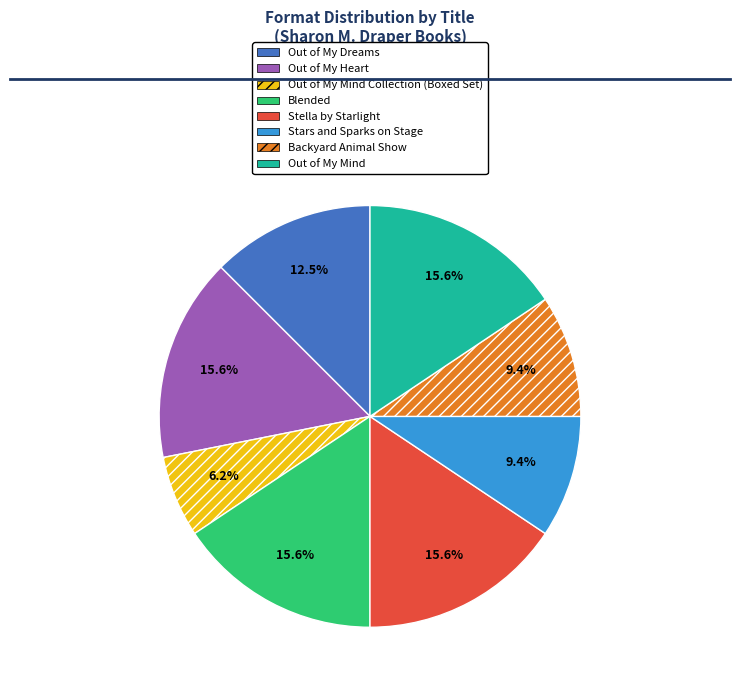

The Blended slice represents 16% of the pie. True or false?

True